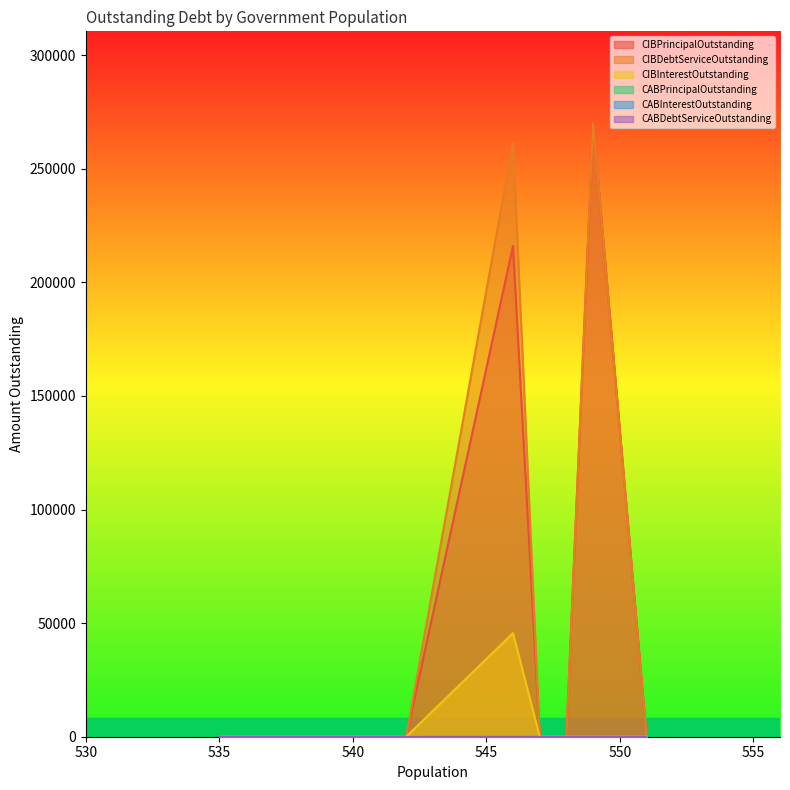

Which has a higher value, 551 or 542?

551